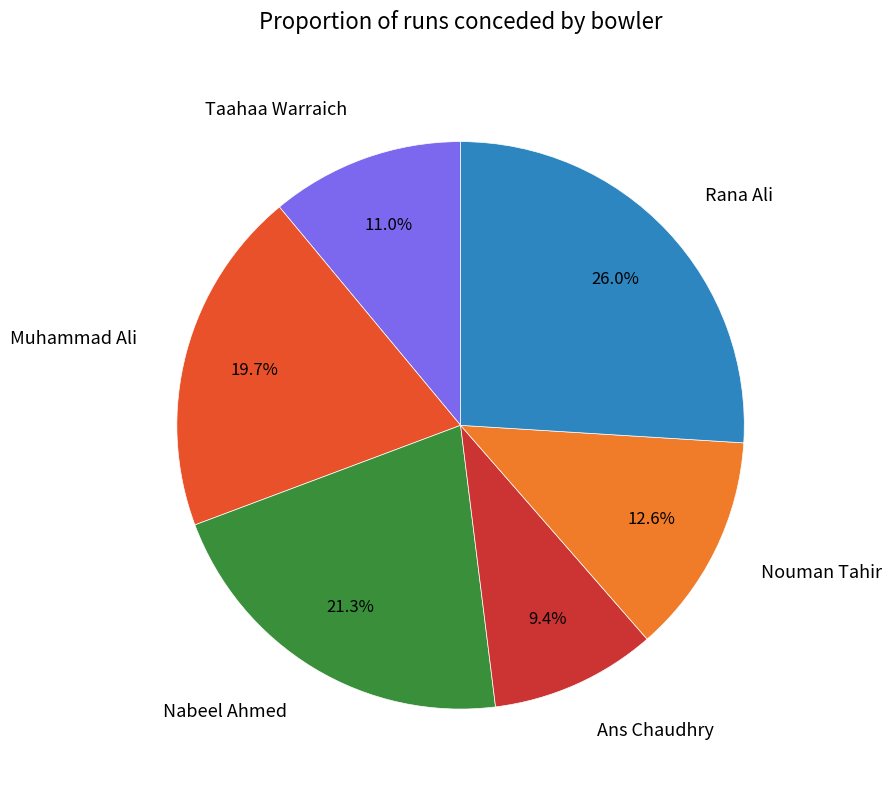

What is the total percentage of Nouman Tahir and Nabeel Ahmed?

33.9%